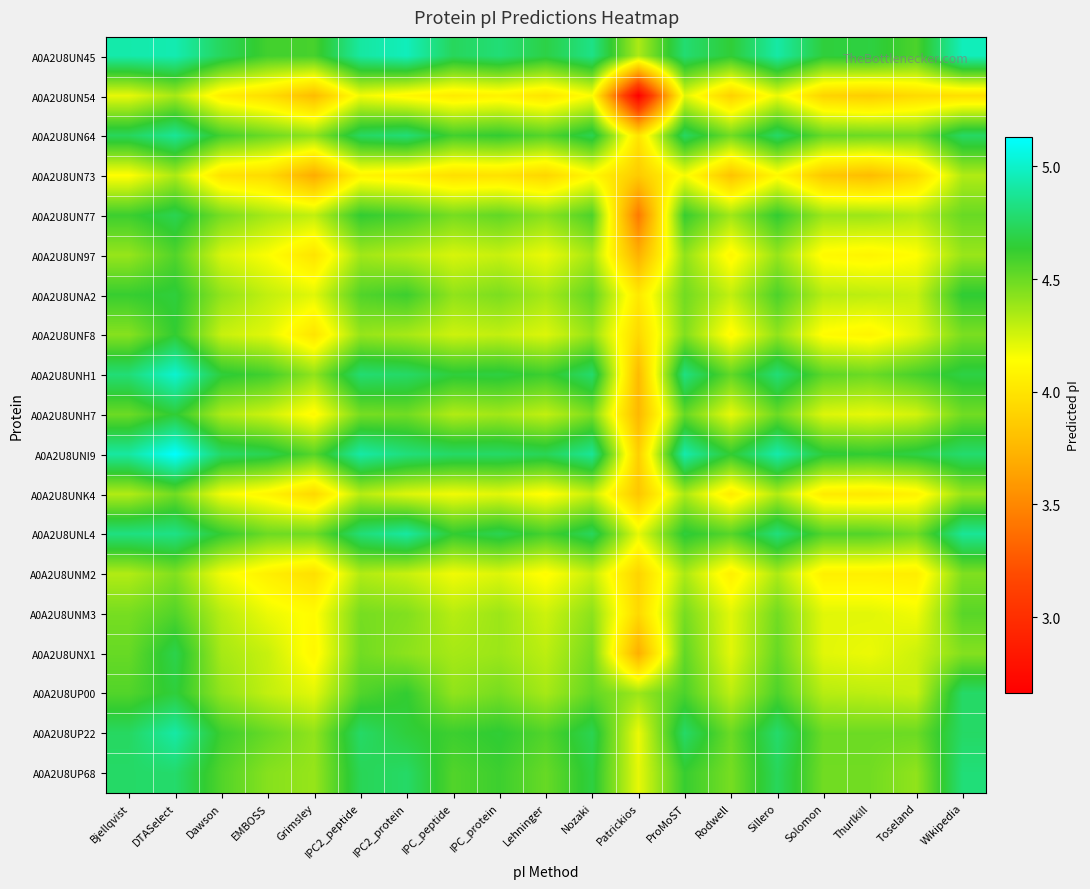

Between Grimsley and Wikipedia, which is larger?

Wikipedia